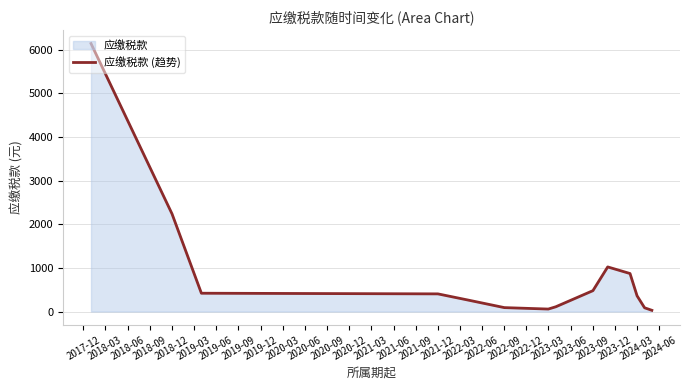

Reading left to right, list all the values displayed in this chart.

6141.3	2237.7	419.6	404.7	266.9	89.9	56.8	109.2	478.3	1022.3	871.0	360.2	85.8	28.3